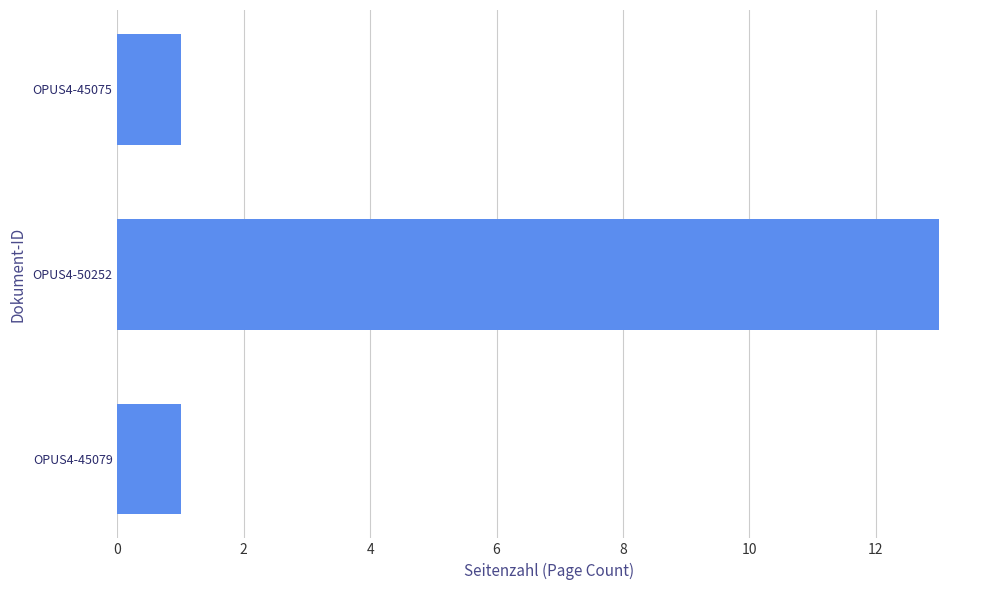

Which has a higher value, OPUS4-45079 or OPUS4-50252?

OPUS4-50252